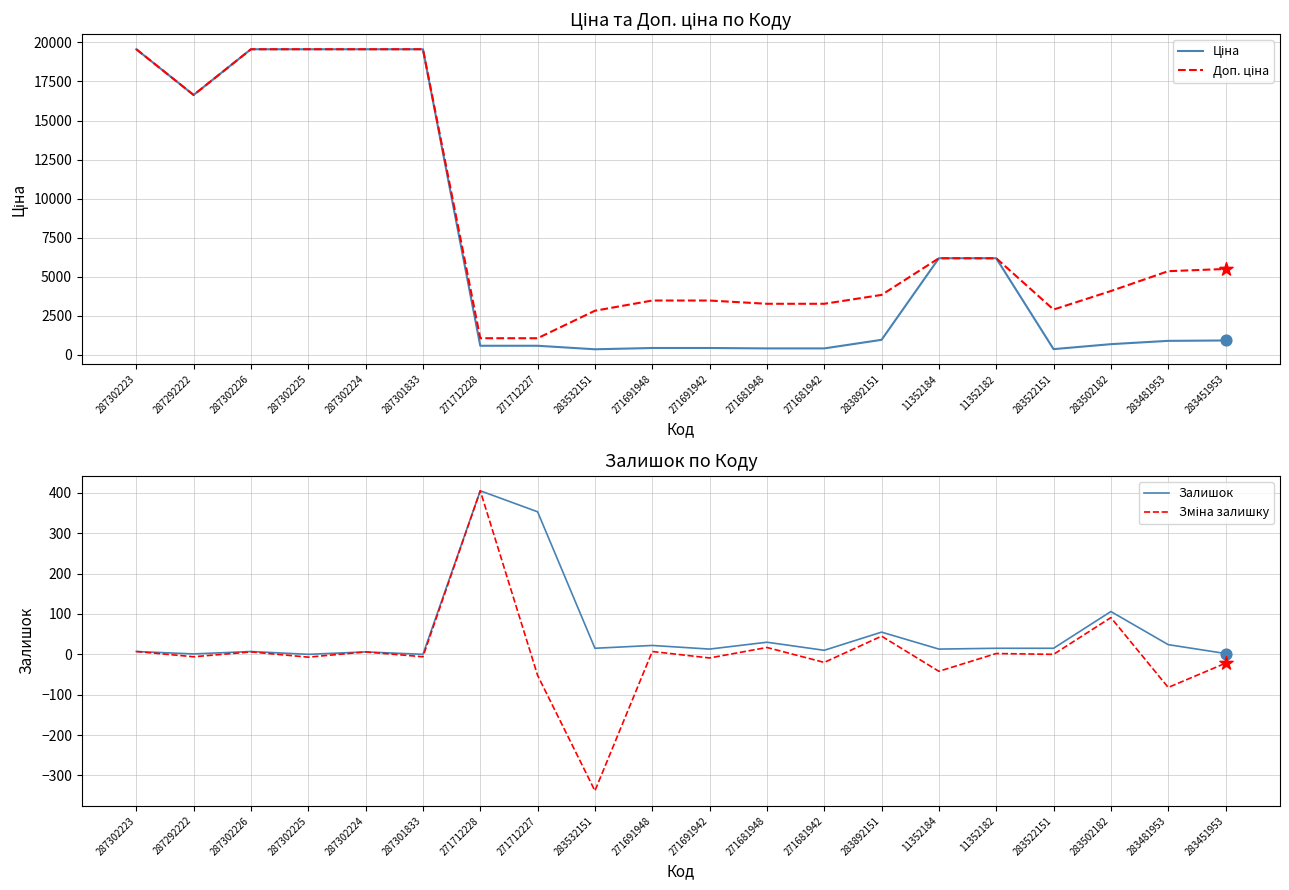

Which series reaches the maximum Y coordinate?

Ціна